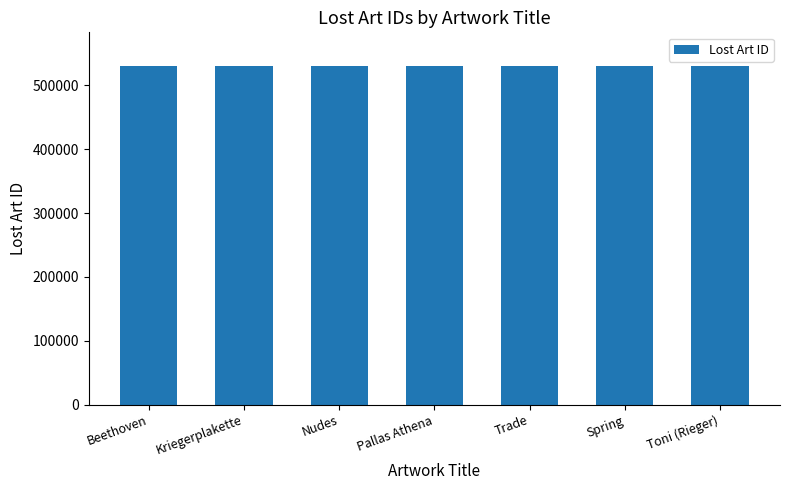

What is the label of the 7th bar from the left?

Toni (Rieger)